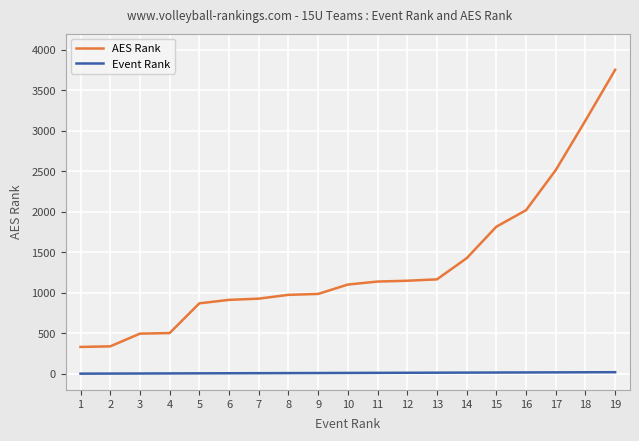

At which category does the chart reach its peak across all series?

19